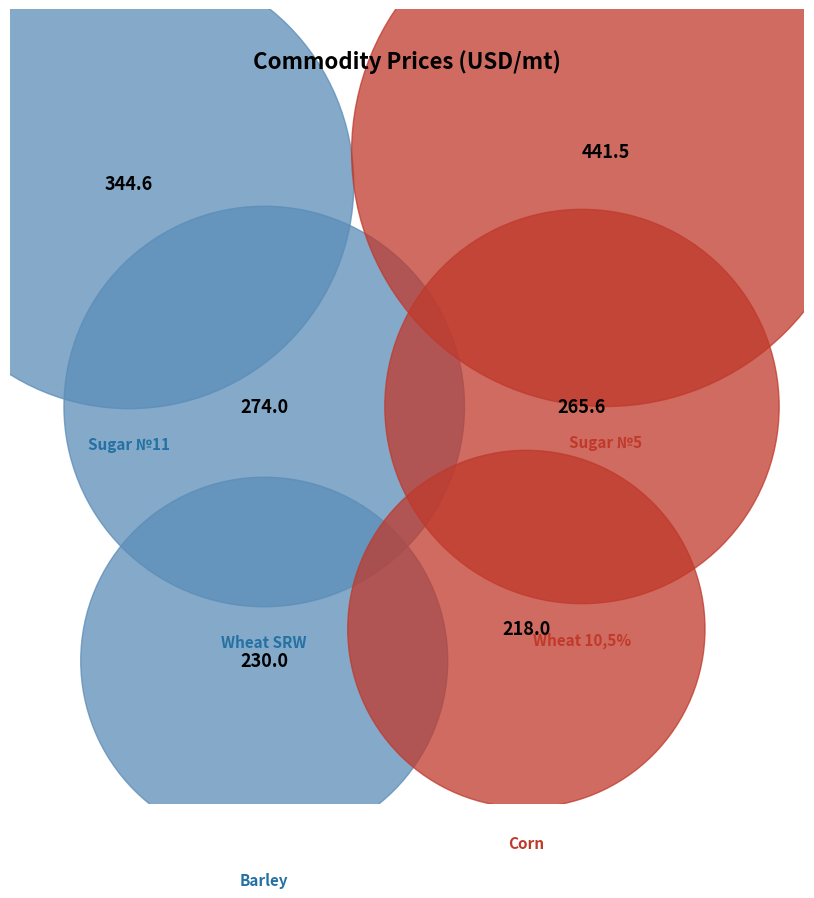

Which has a higher value, Barley or Wheat 10,5%?

Wheat 10,5%